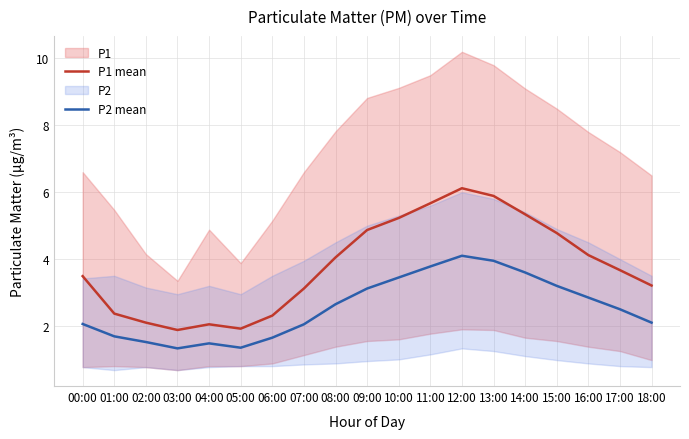

At 12:00, list the series in order from smallest to largest.

P2 mean, P1 mean